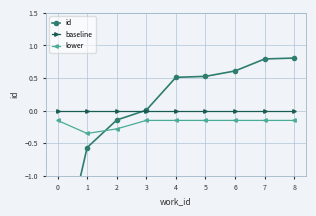

What are all the series names shown in the legend?

id, baseline, lower